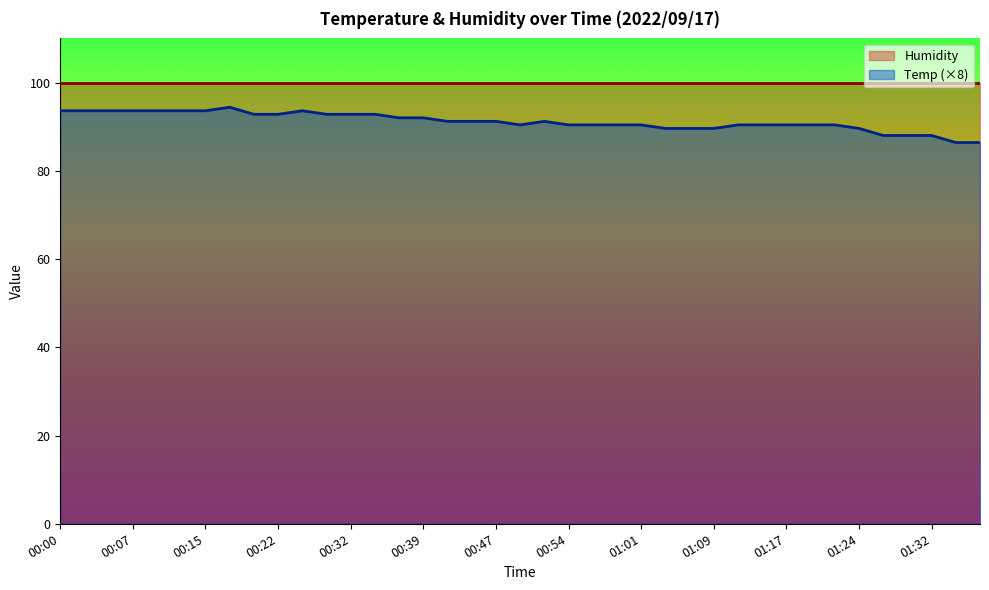

Read the value at 01:09.

89.6